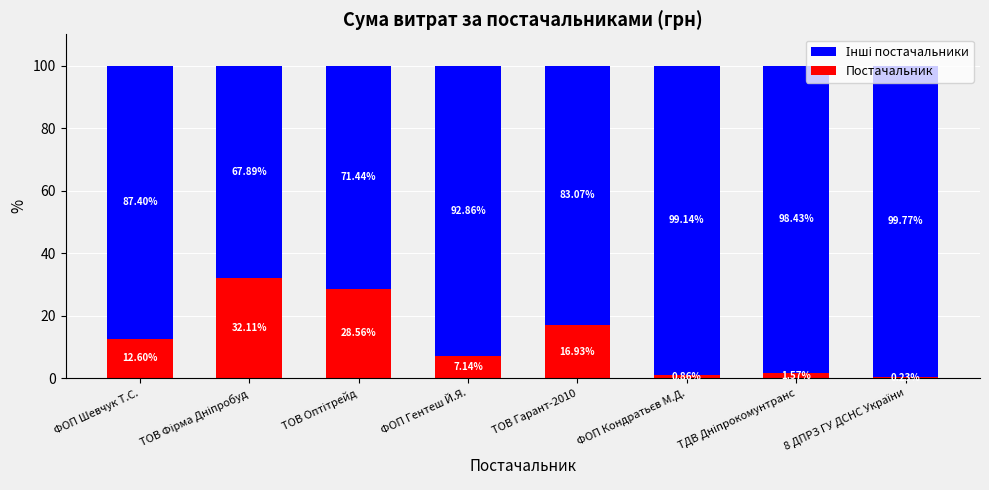

Where does the Постачальник series first go above 12?

ФОП Шевчук Т.С.